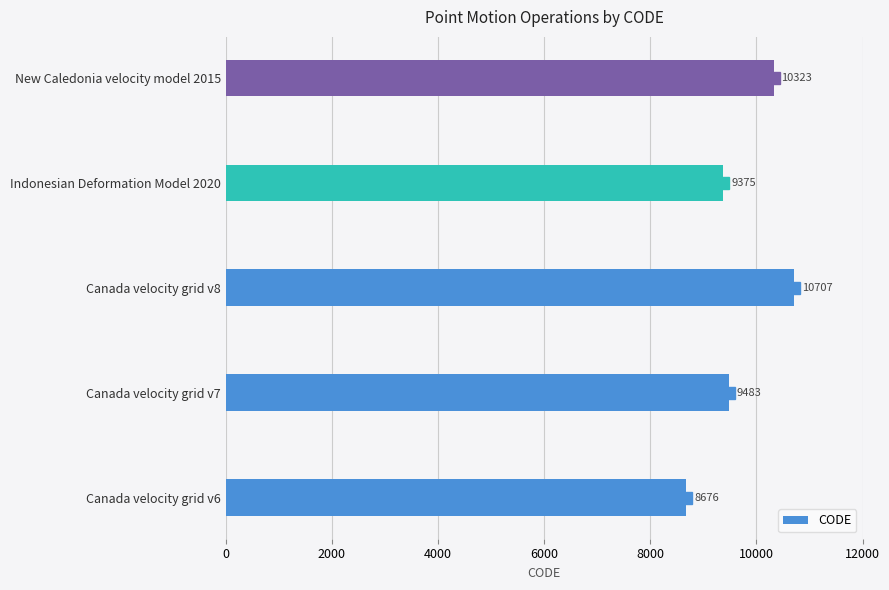

What value does the data have at Canada velocity grid v7, to the nearest 10?

9480